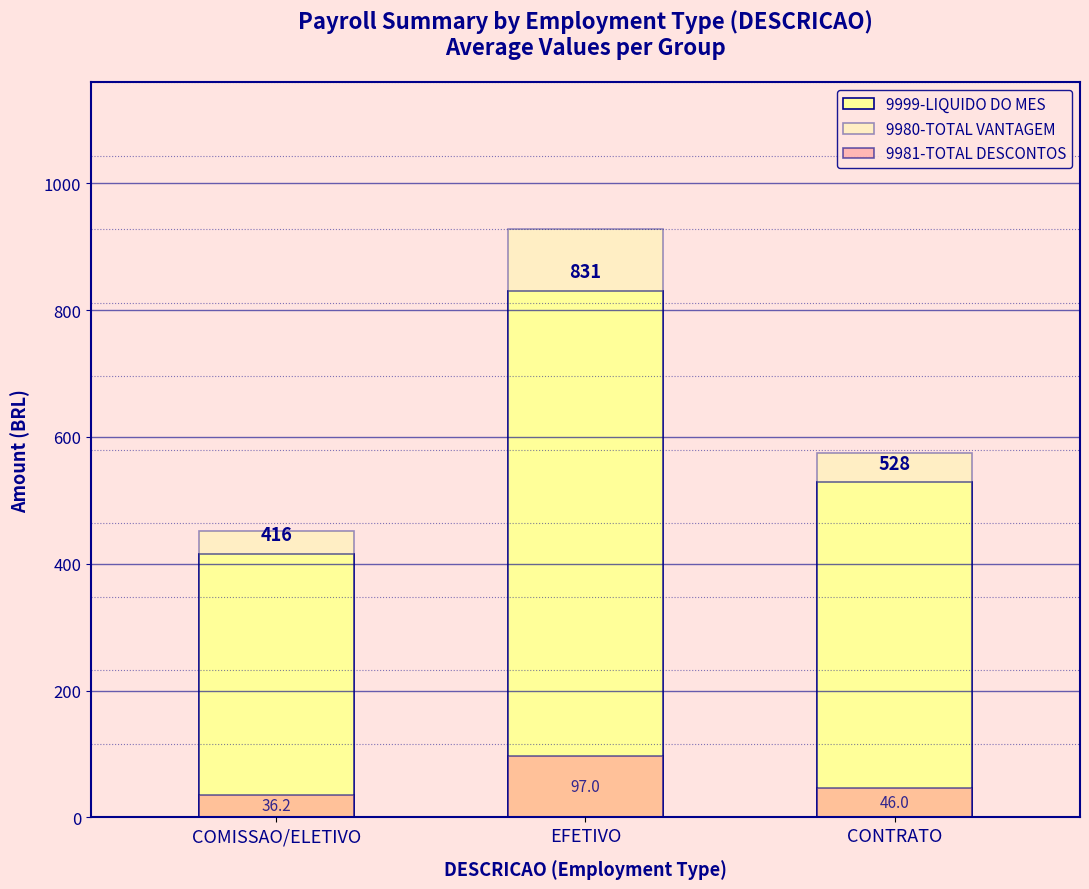

Are the bars horizontal?

No